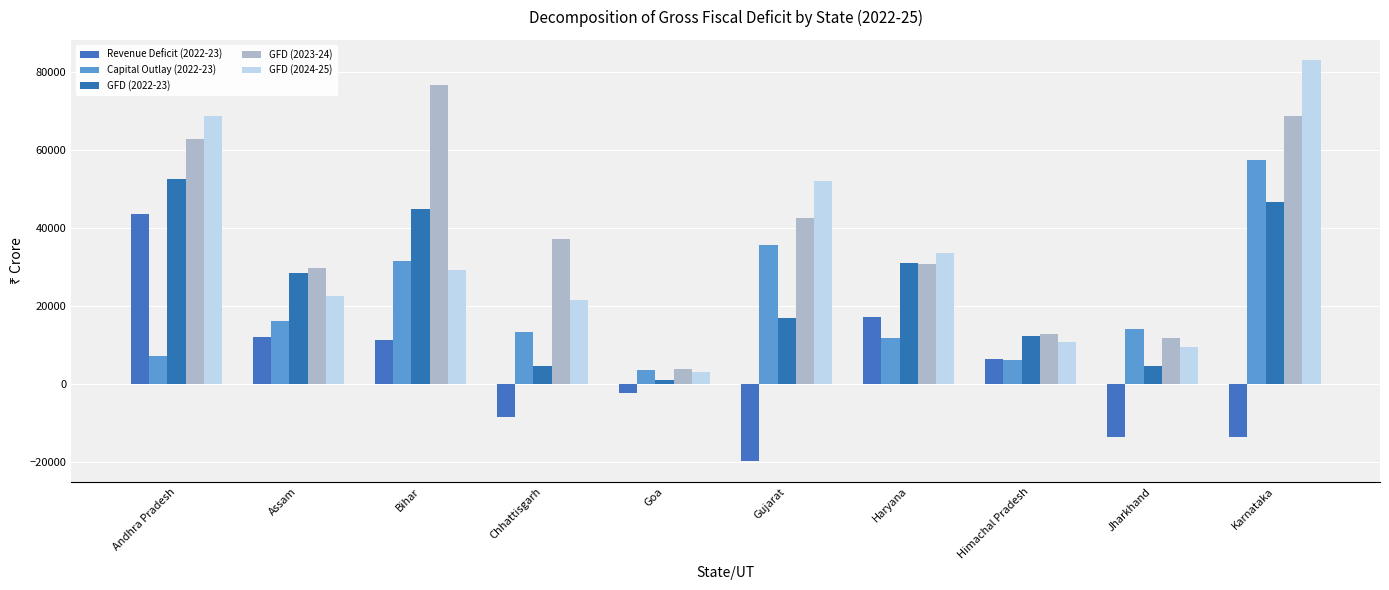

The value of Capital Outlay (2022-23) at Karnataka is 81477.0. True or false?

False